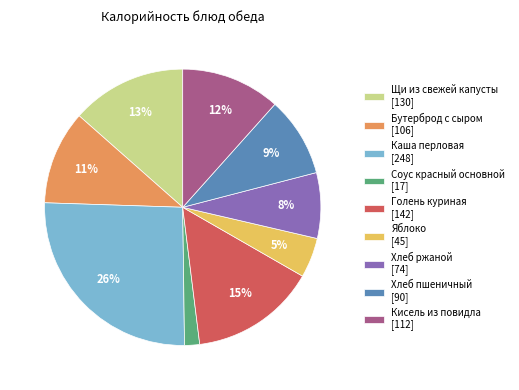

Which slice is the largest?

Каша перловая